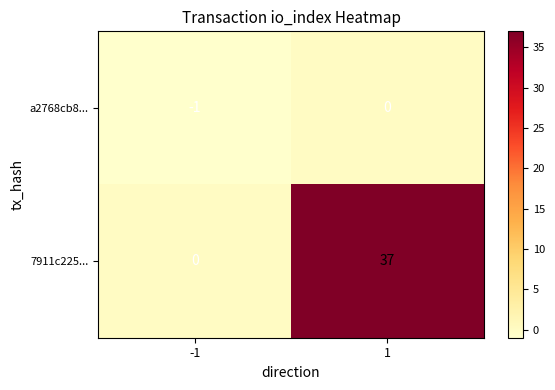

Rank the series at -1 from highest to lowest value.

7911c225..., a2768cb8...